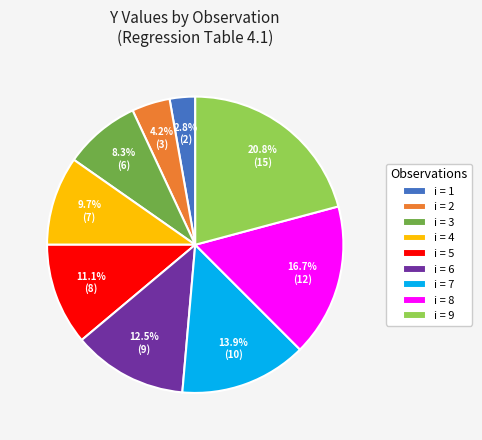

Is the sum of i = 4 and i = 1 greater than half?

No